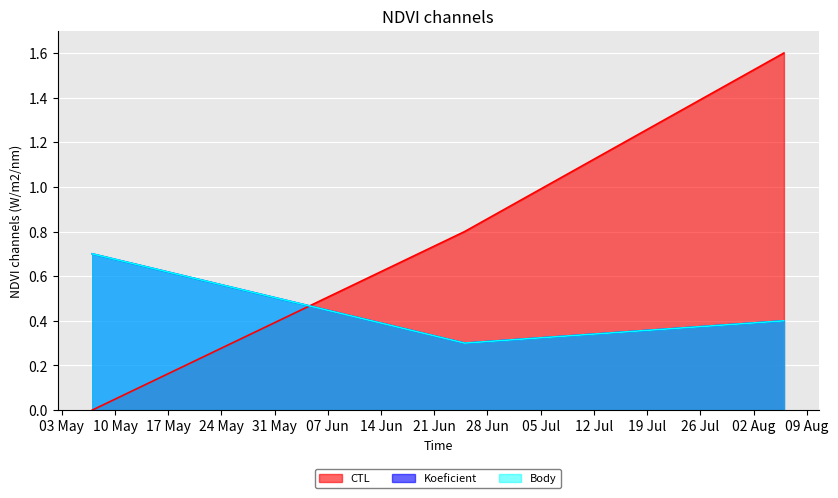

The Koeficient series shows 0.7 at 2022-05-07. True or false?

True